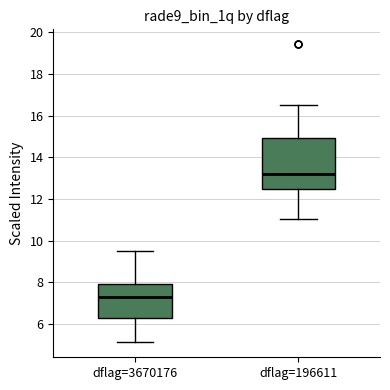

Where does the median line of the box for dflag=196611 sit on the y-axis? The values are not printed on the chart, so give them approximately, as read against the axis.

13.2